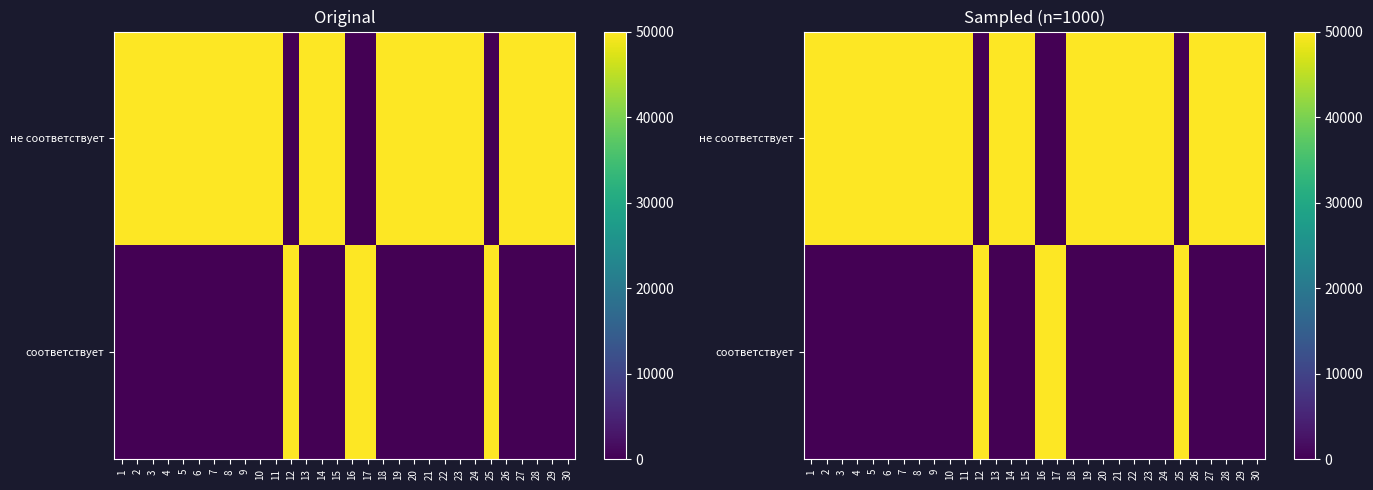

At how many categories does at least one series exceed 24462?

30